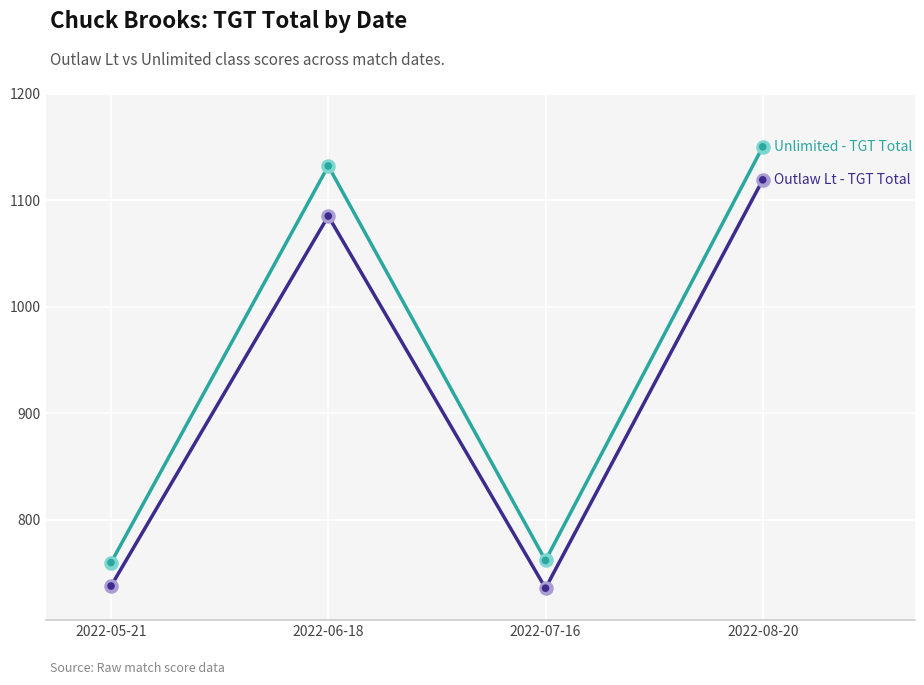

What is the total value across all series at 2022-08-20?

2269.0